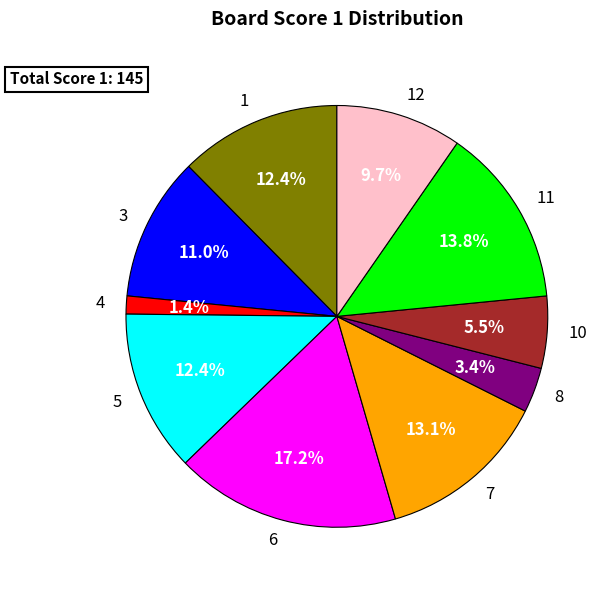

Is there a majority slice in this chart?

No